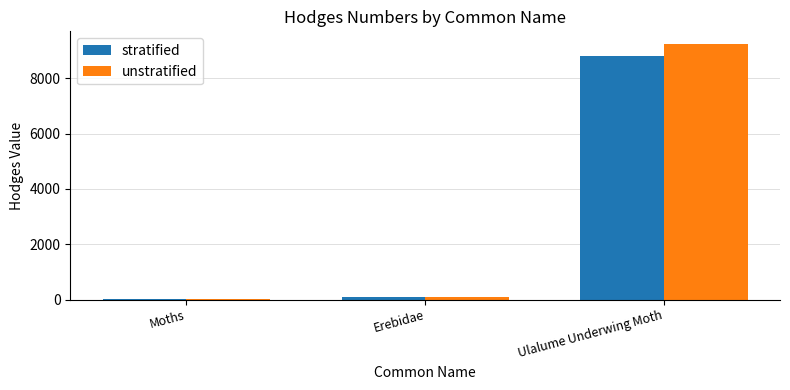

Between Erebidae and Ulalume Underwing Moth, which series saw the biggest shift?

unstratified